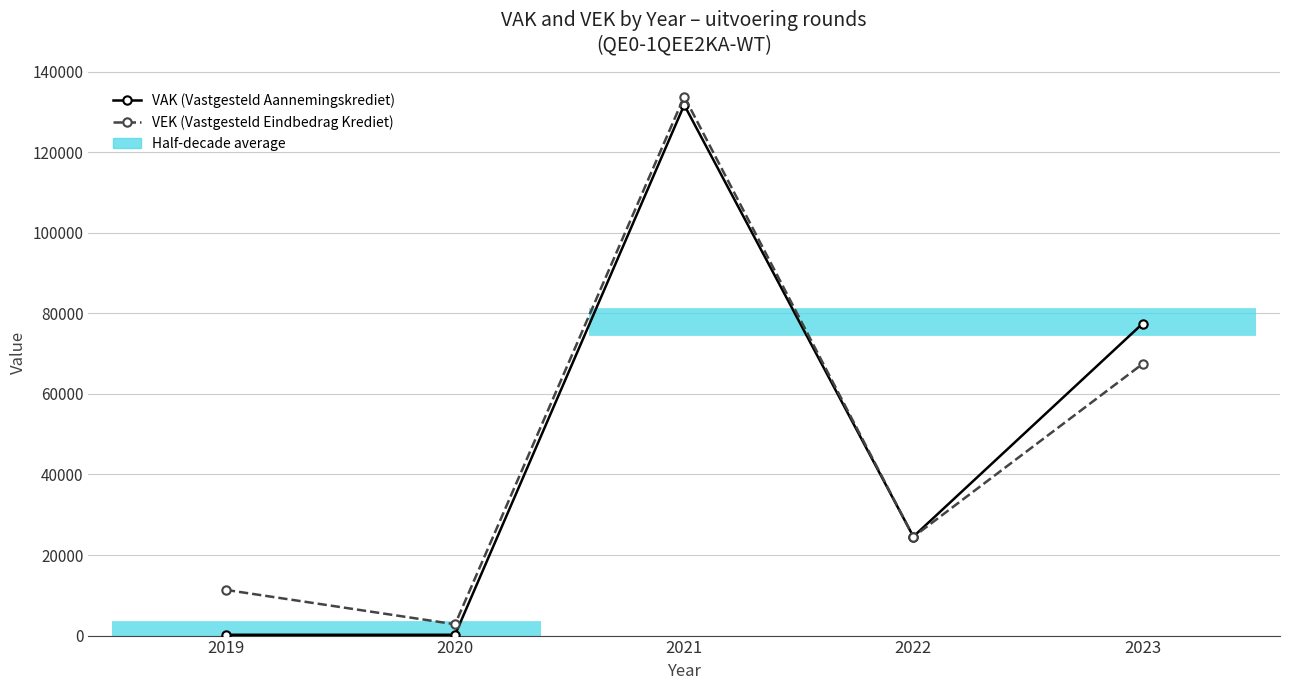

What is the value of the VAK (Vastgesteld Aannemingskrediet) point at the 1st from the left?

202